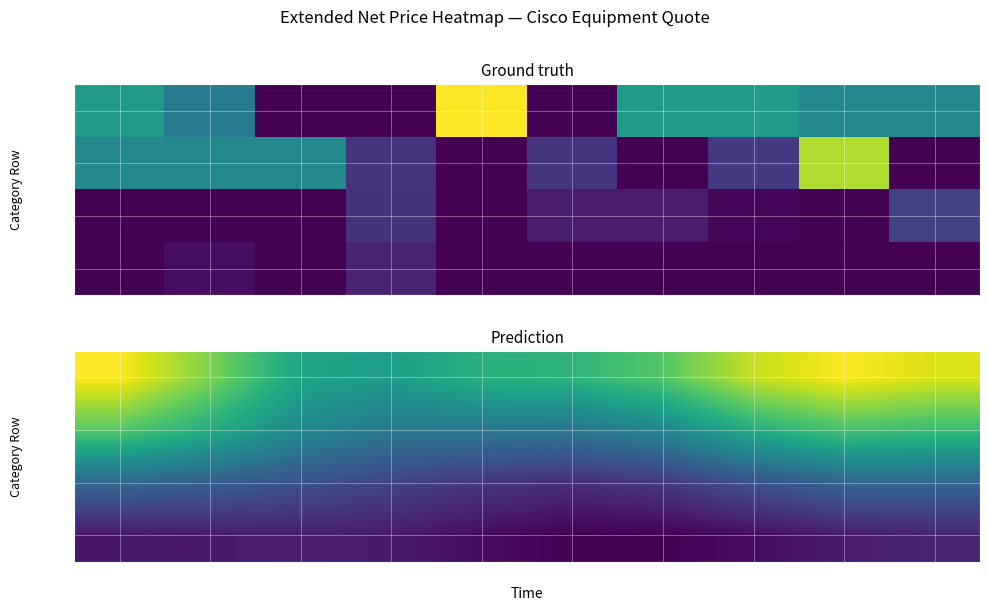

How many data points in Group 2 are above 5492?

5